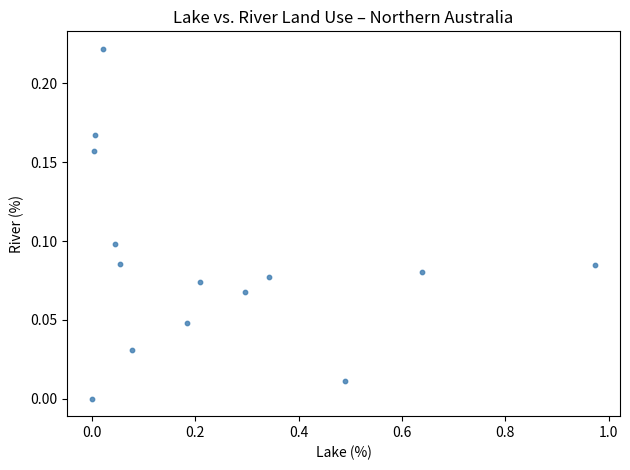

What is the range of X values (max minus min)?

1.0